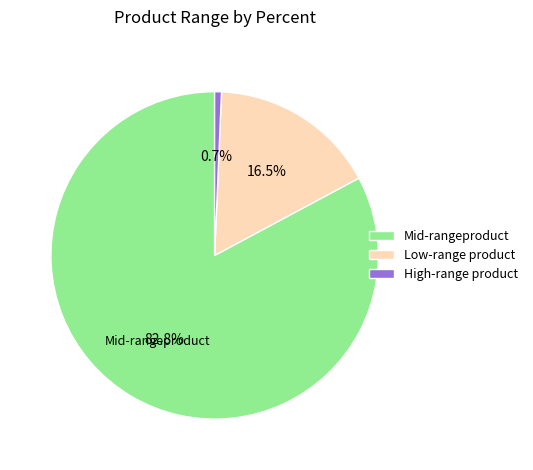

To the nearest percent, what is the average slice percentage?

33%